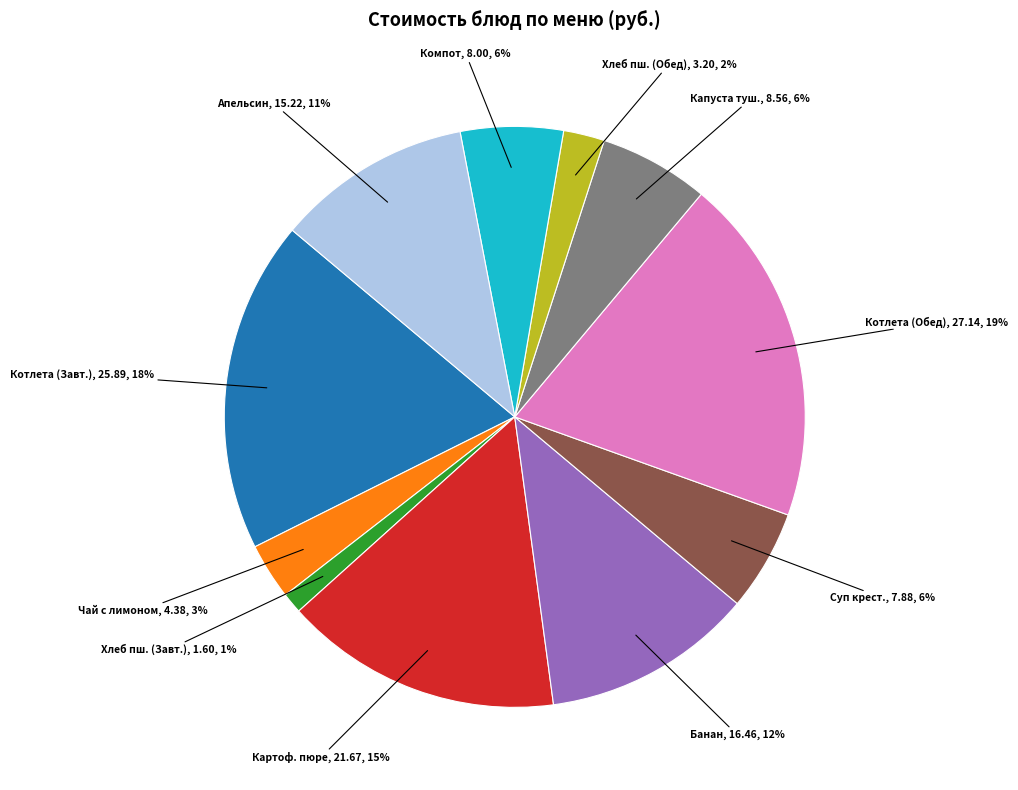

Is there a majority slice in this chart?

No